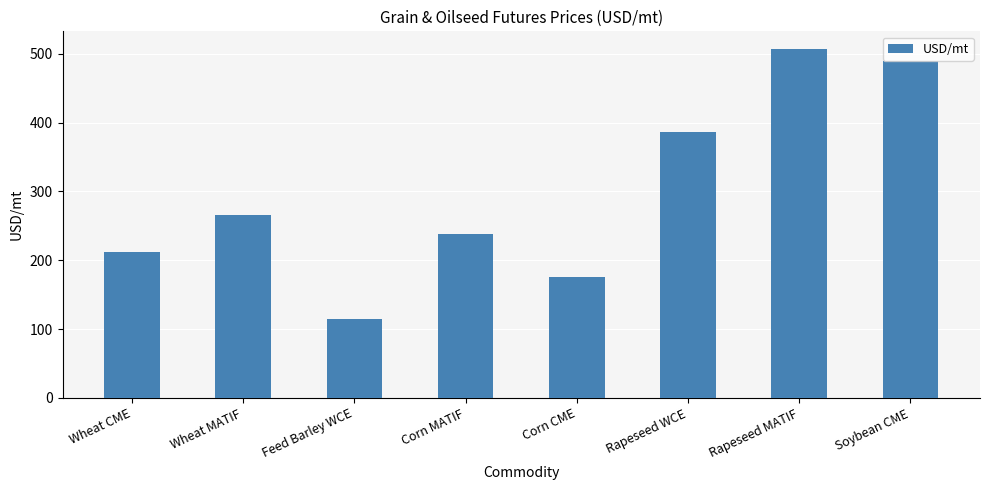

What is the difference between the values at Corn CME and Rapeseed MATIF?

332.3